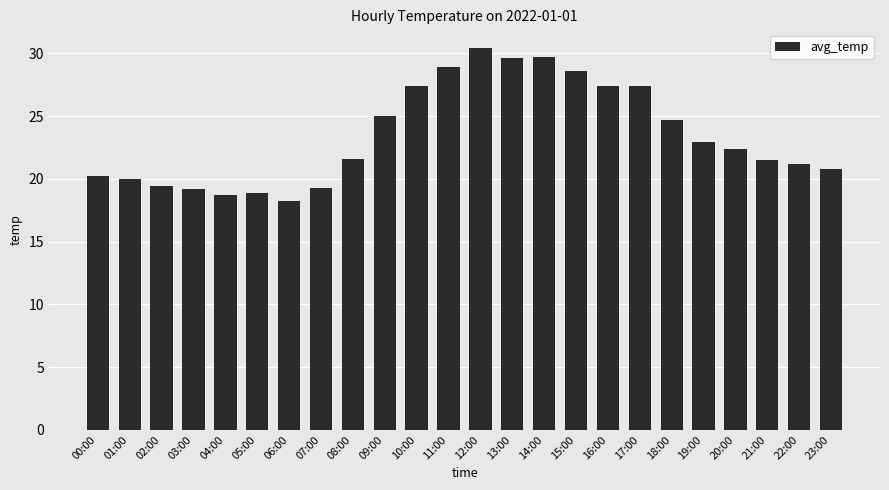

What position from the right is 08:00?

16